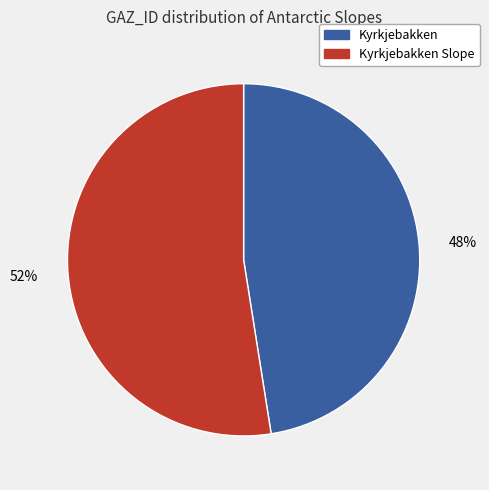

Does any single category account for the majority?

Yes